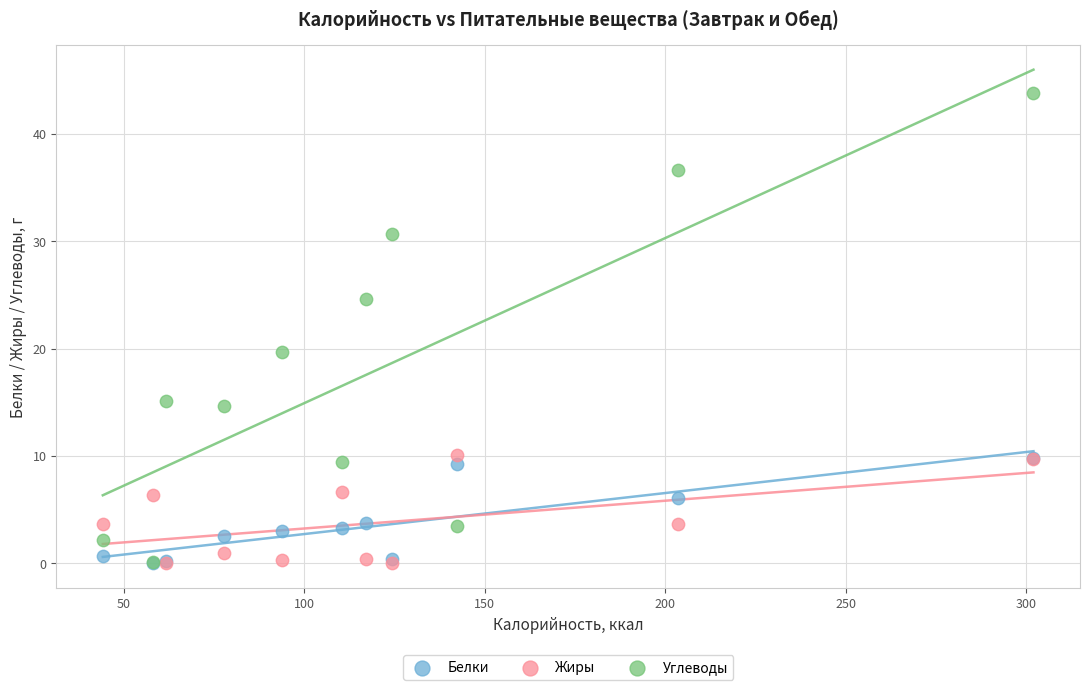

Across all series, what Y value is closest to 21?

19.7